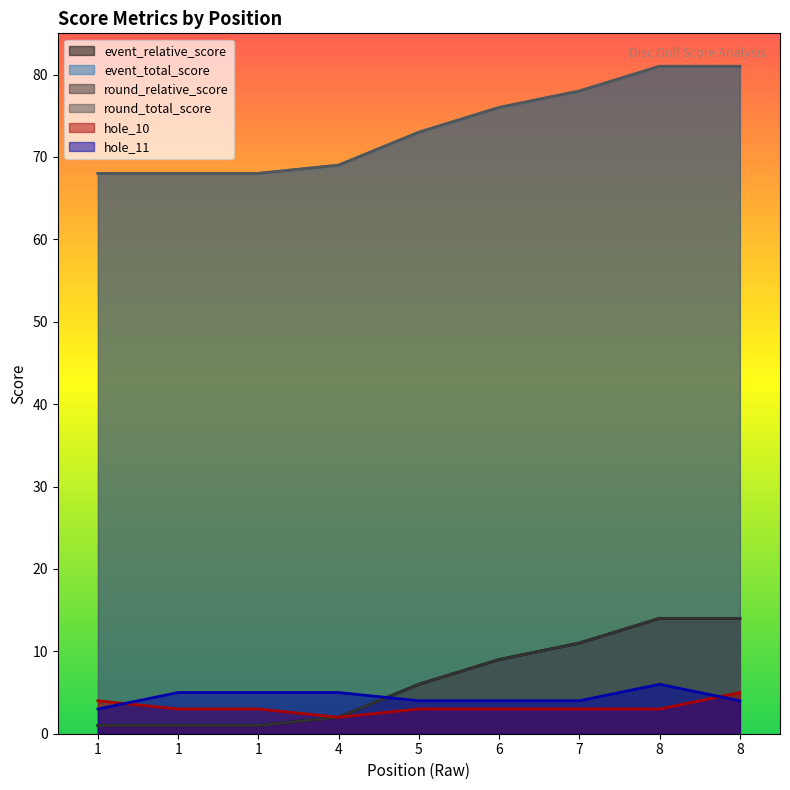

What is the minimum value shown in the chart?

1